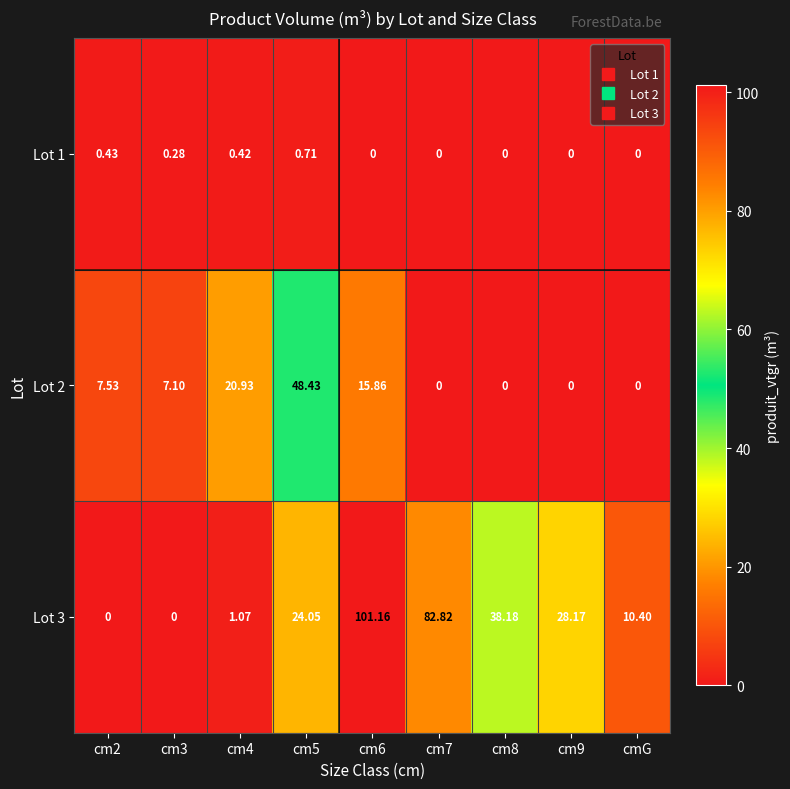

Between cm4 and cmG, which series saw the biggest shift?

Lot 2